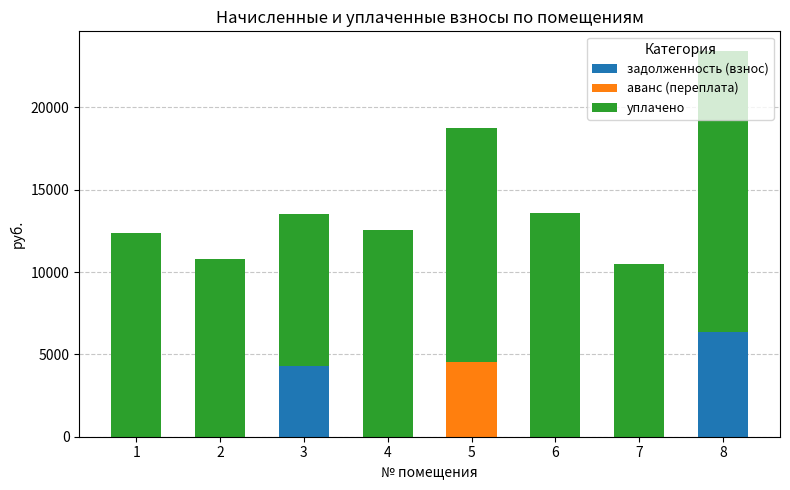

What is the sum of all задолженность (взнос) values?

10669.2